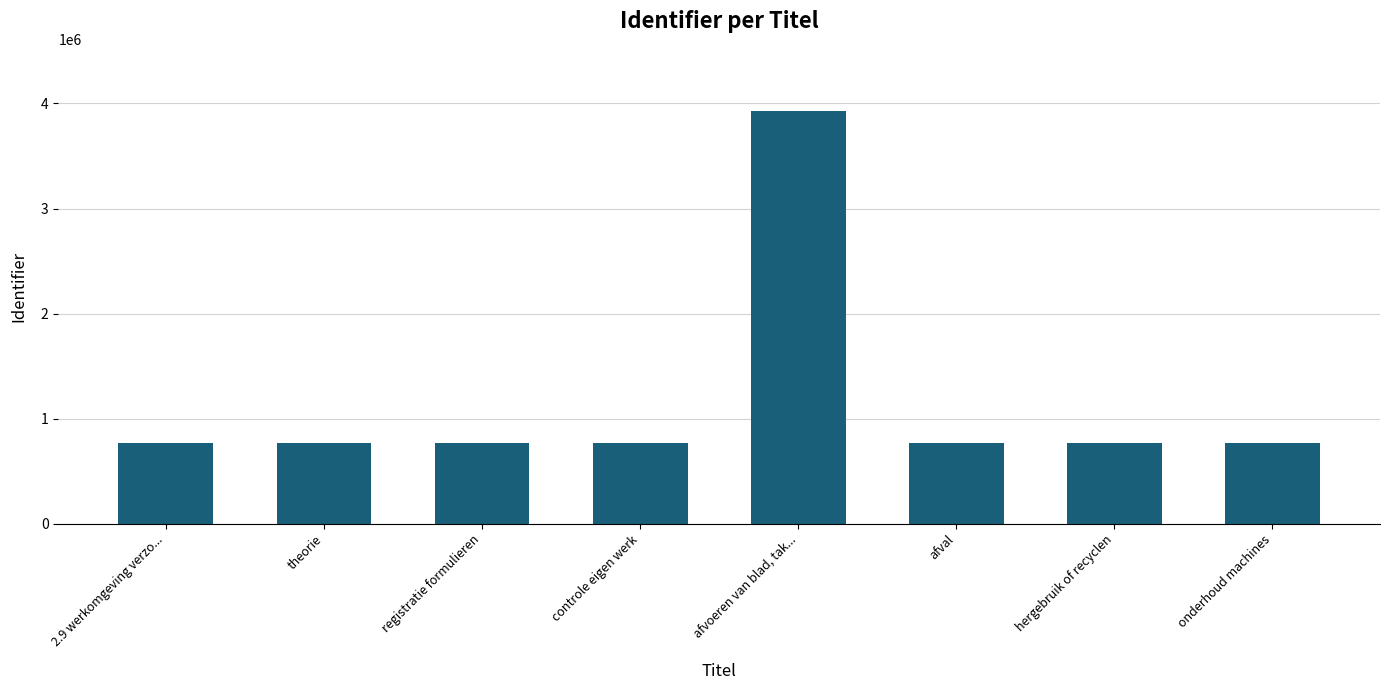

What is the ratio of the value at hergebruik of recyclen to the value at afval?

1.0